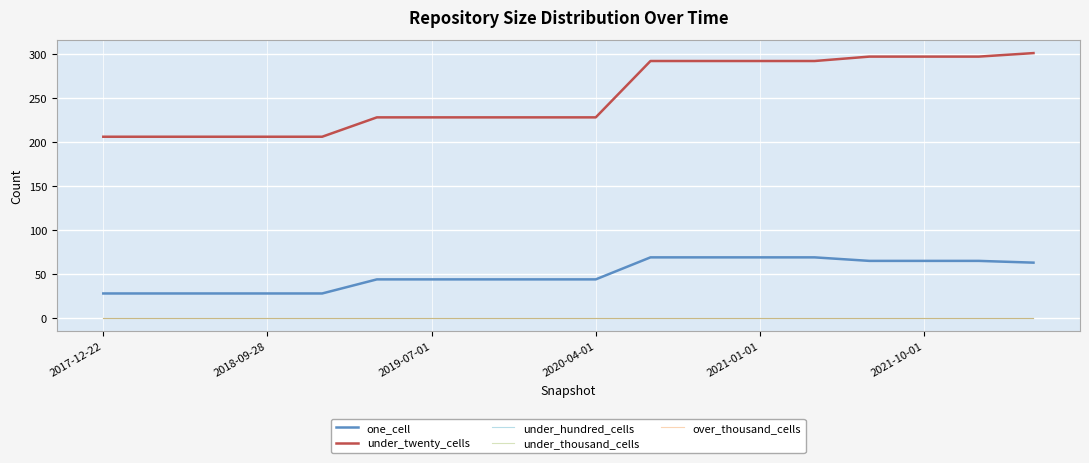

Which series has the largest total across all categories?

under_twenty_cells